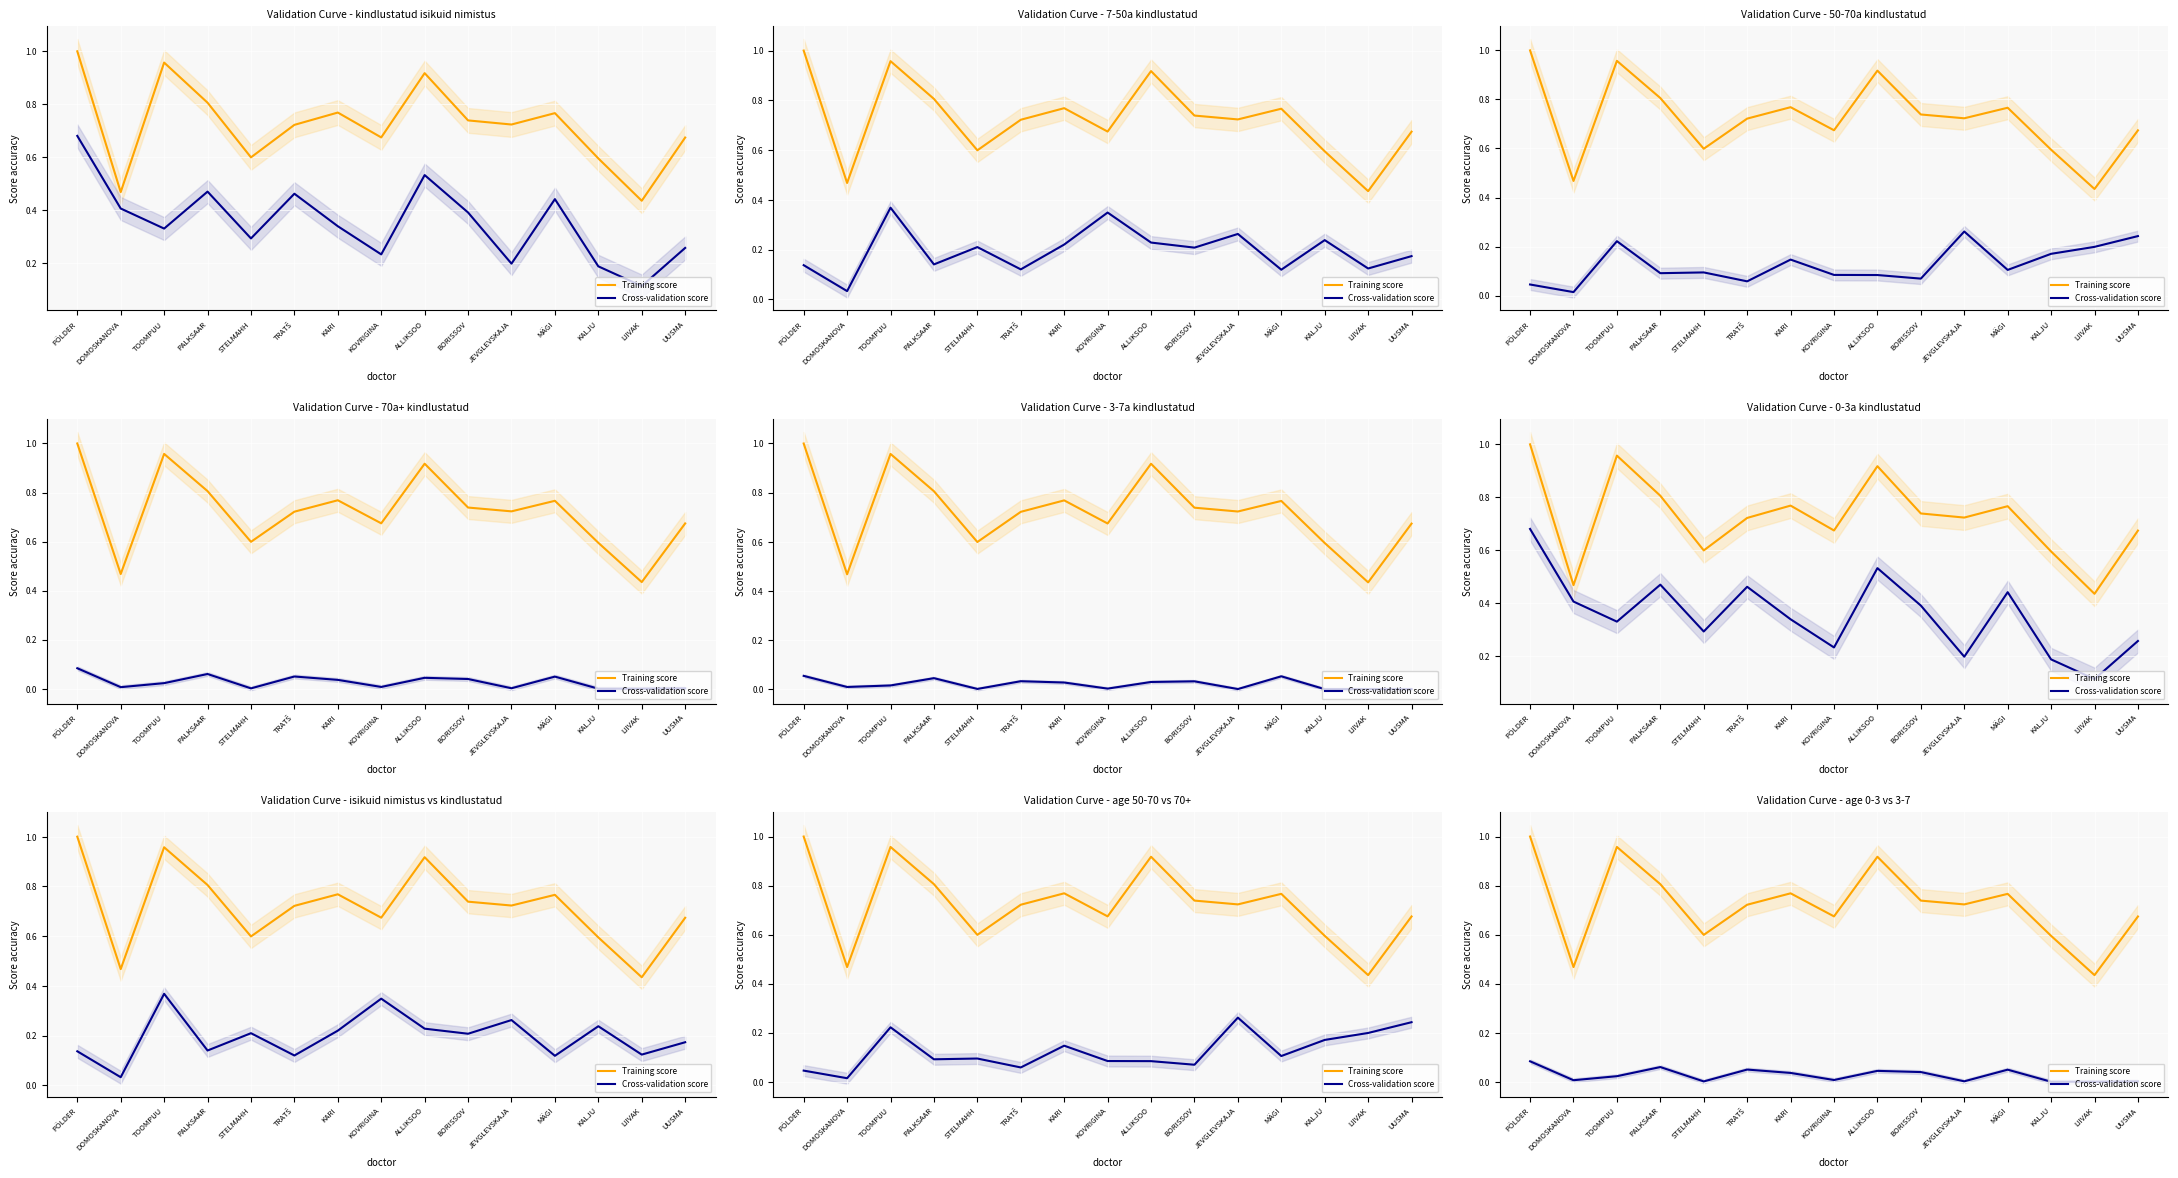

How many interior local peaks does the Cross-validation score series have?

4